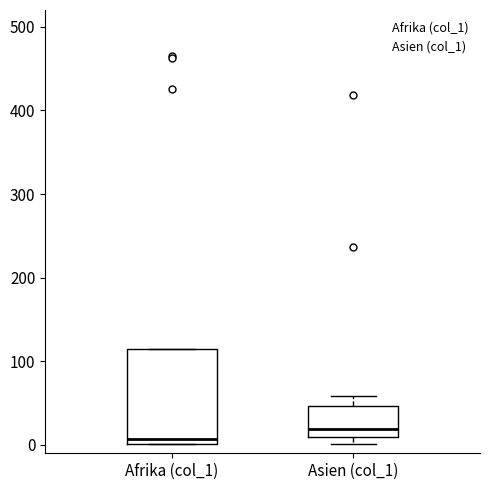

Reading left to right, read every box against the y-axis: the position of its median line, the range the box covers, and the ends of its whiskers. The values are not printed on the chart, so give them approximately, as read against the axis.

Afrika (col_1): median 10, box 0 to 120, whiskers 0 to 120
Asien (col_1): median 20, box 10 to 50, whiskers 0 to 60